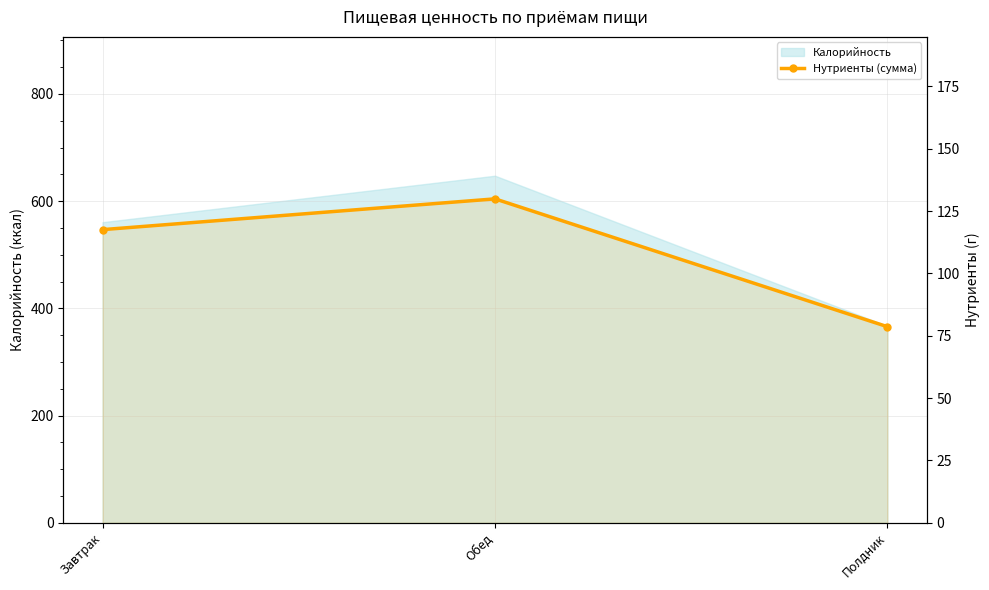

What is the difference between the second highest and minimum values?

38.9